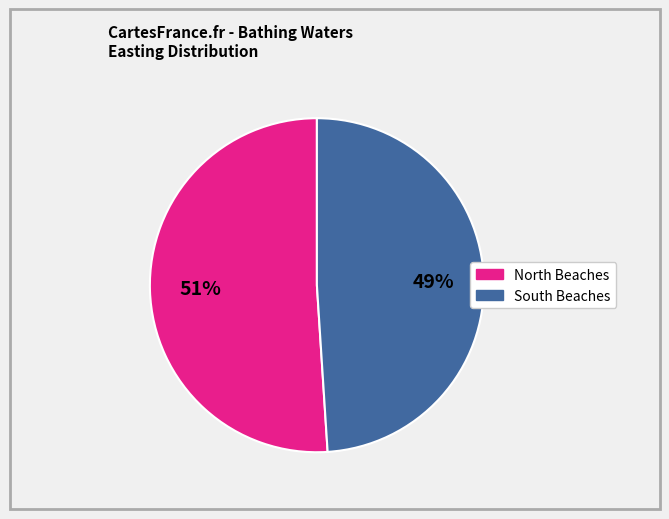

To the nearest percent, what is the average slice percentage?

50%